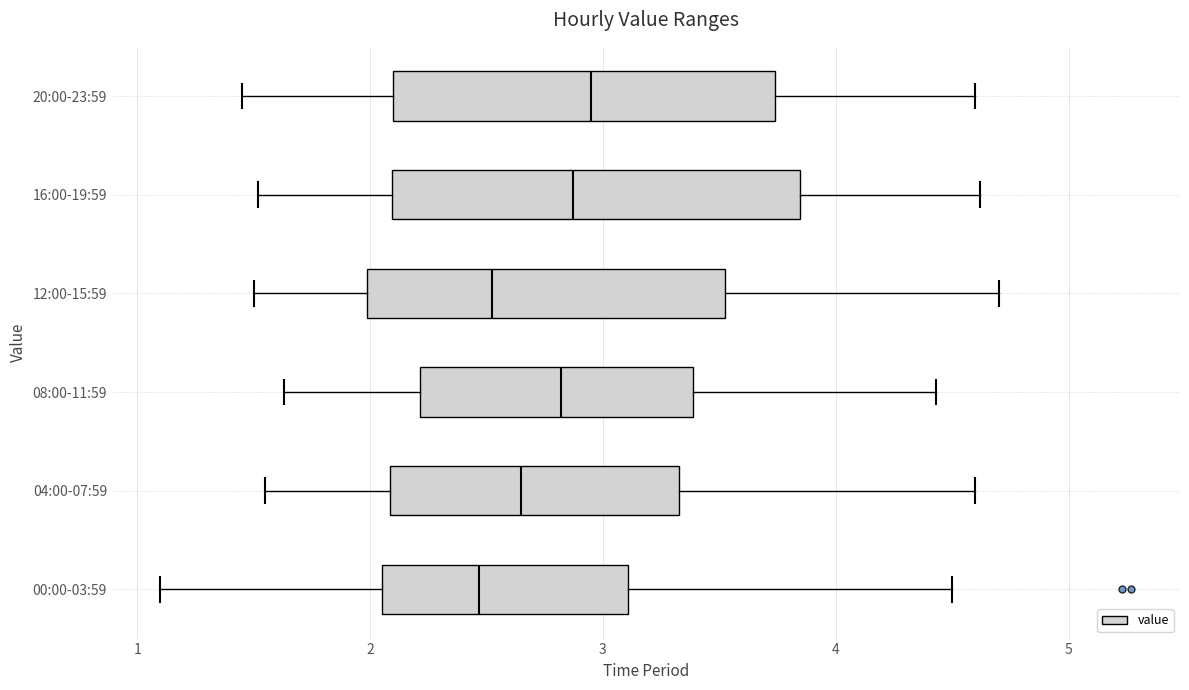

Which box is the widest, from its left edge to its right edge?

16:00-19:59